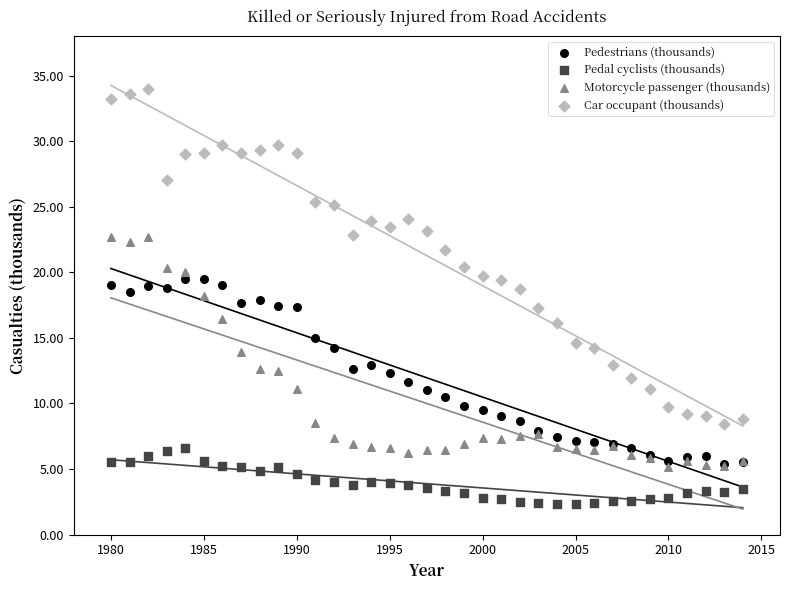

Which series contains the lowest Y value?

Pedal cyclists (thousands)